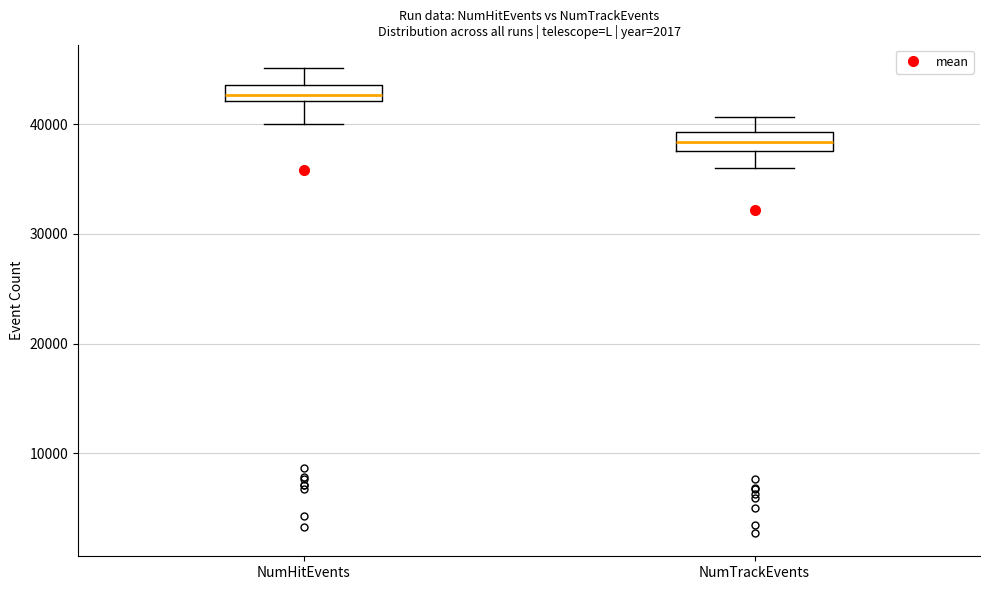

Which box has the lowest median line?

NumTrackEvents